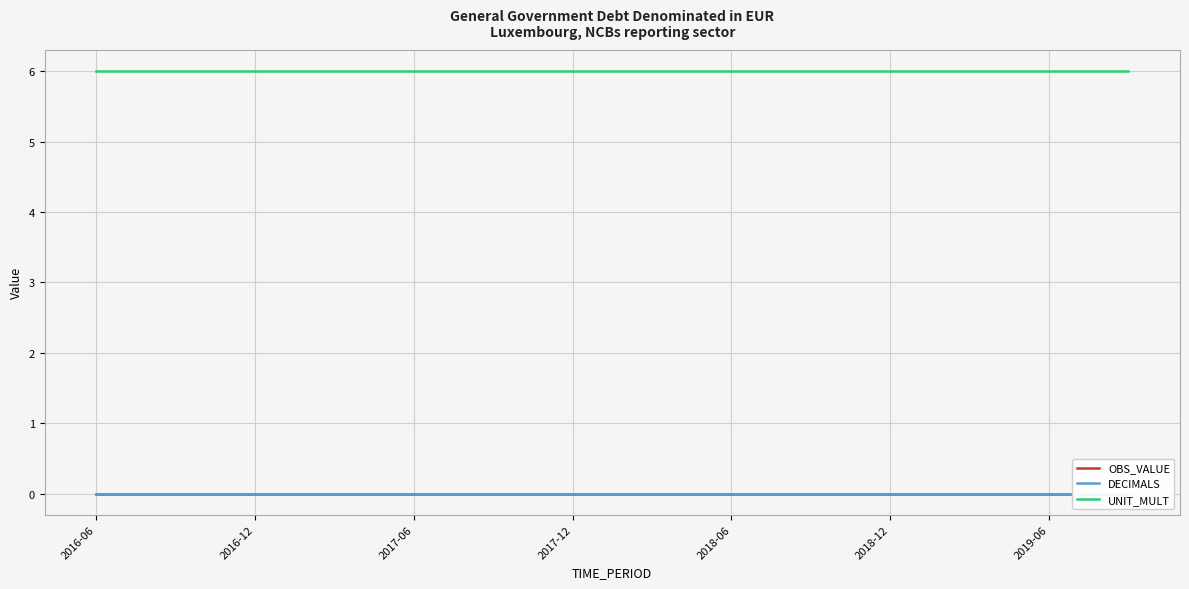

True or false: UNIT_MULT has a value of 6 at 2016-06.

True